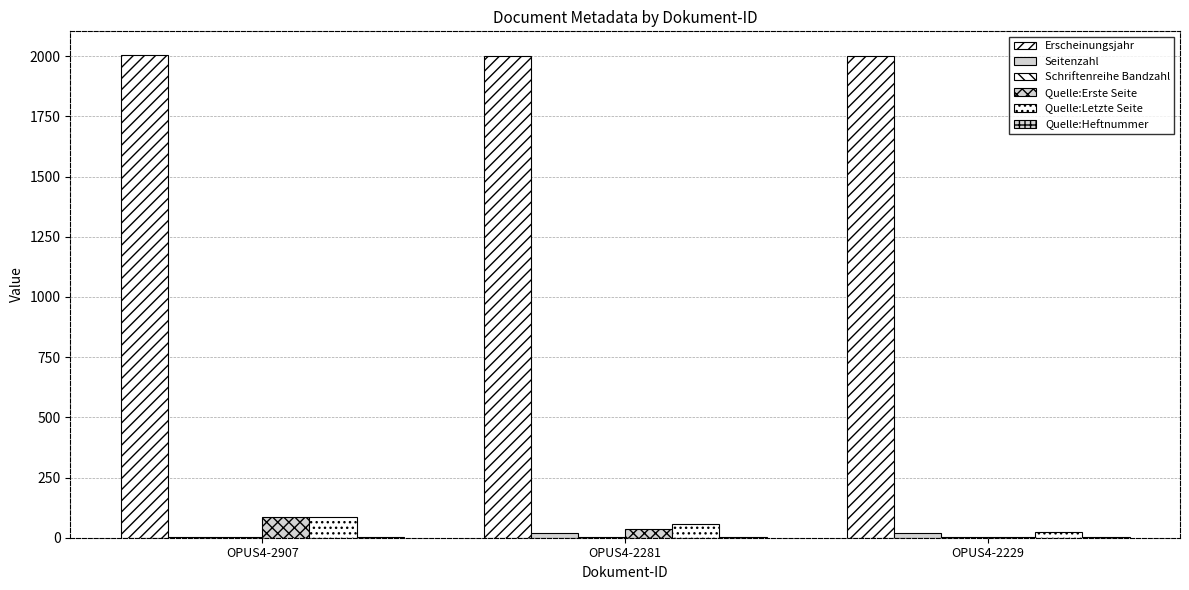

How many series are shown in this chart?

6